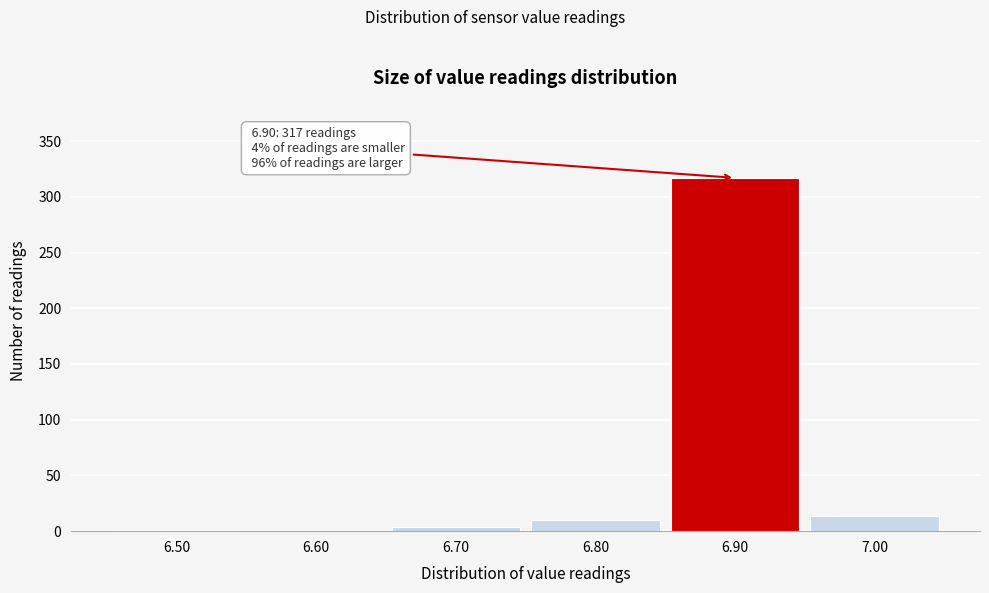

Which range on the x-axis has the tallest bar?

6.85 to 6.95